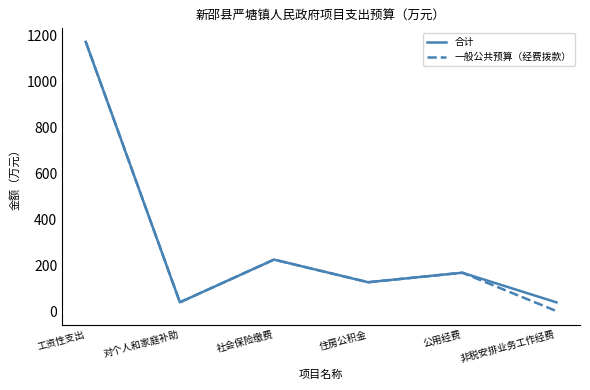

Read the 合计 value at 工资性支出.

1173.3